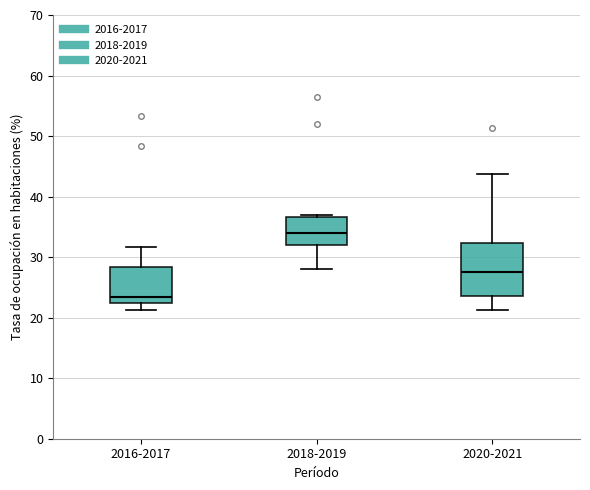

Where does the lower whisker of the box for 2016-2017 end on the y-axis? The values are not printed on the chart, so give them approximately, as read against the axis.

21